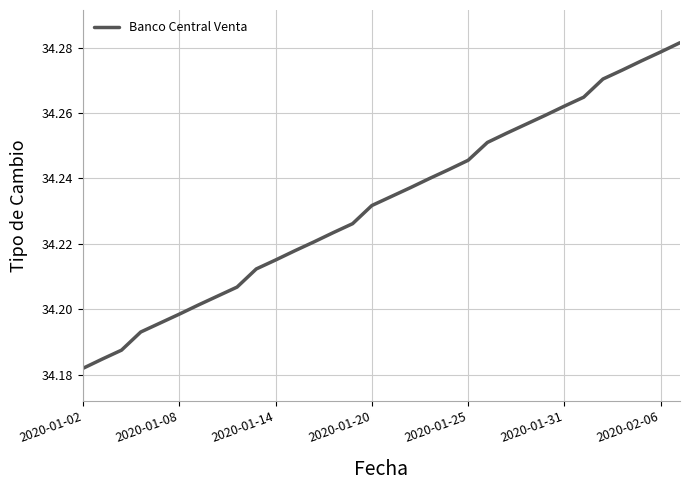

True or false: the data has more than 0 interior local peaks.

False